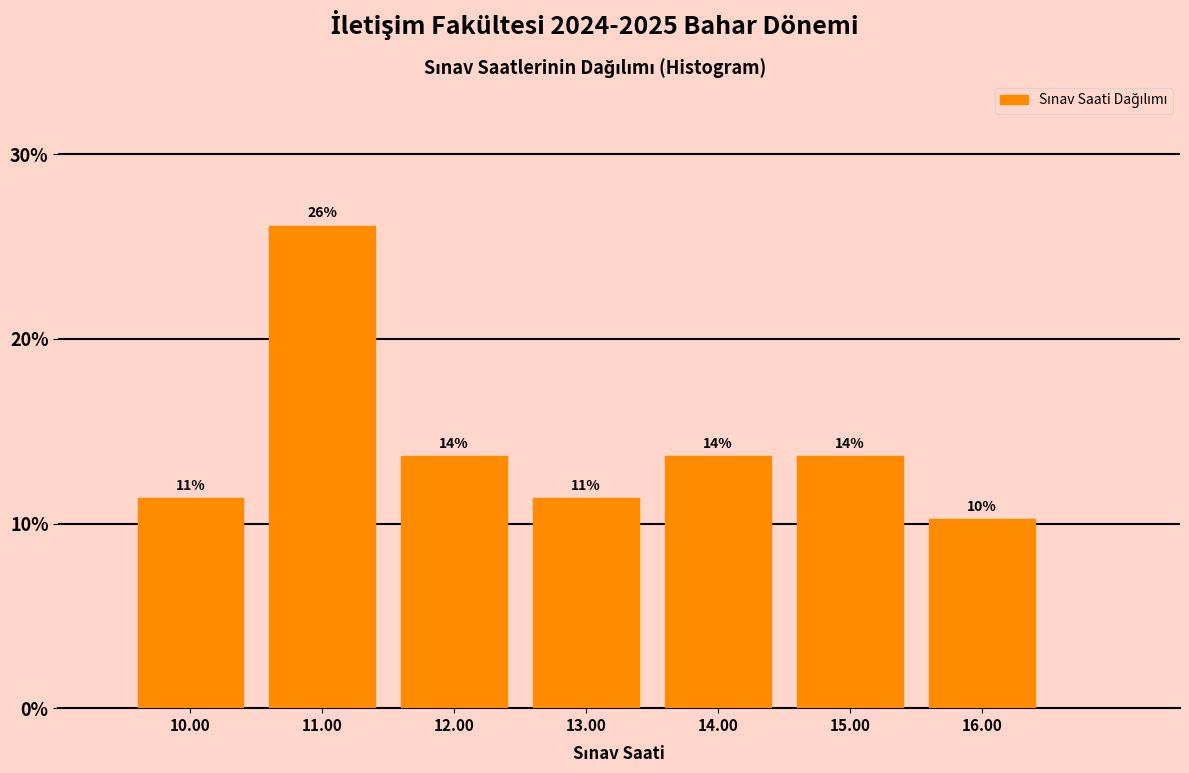

How many bars are there in total?

7